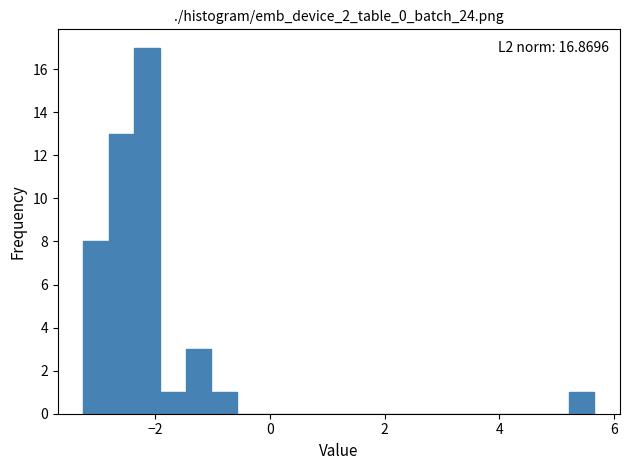

Around what value on the x-axis is the tallest bar? Give the approximate position of its centre, as read against the axis.

-2.2